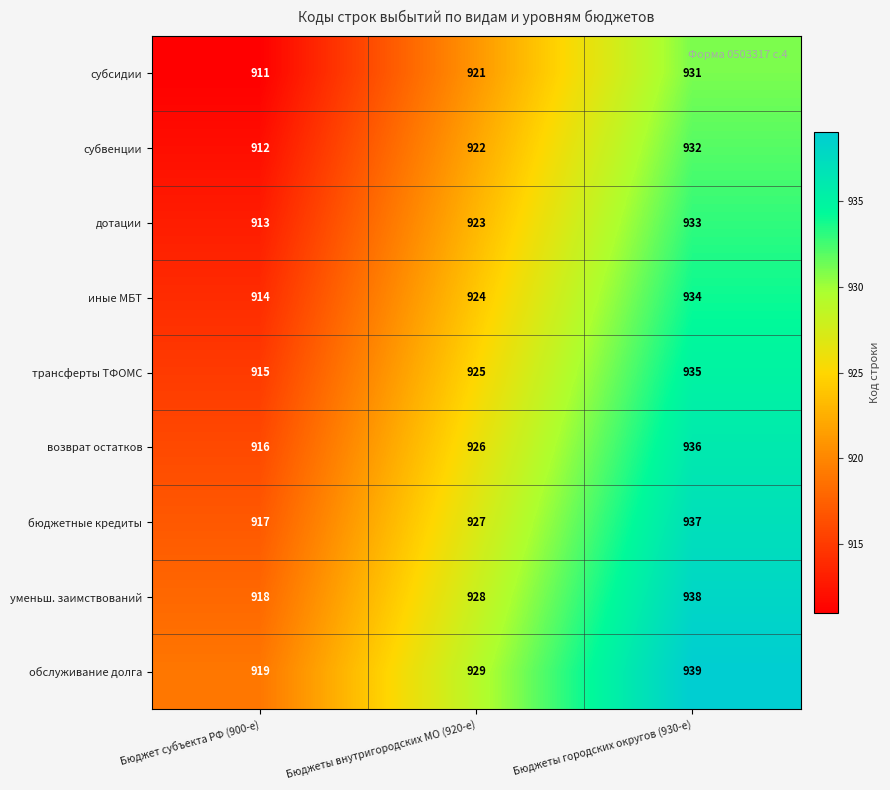

Which category has the lowest value across all series?

Бюджет субъекта РФ (900-е)